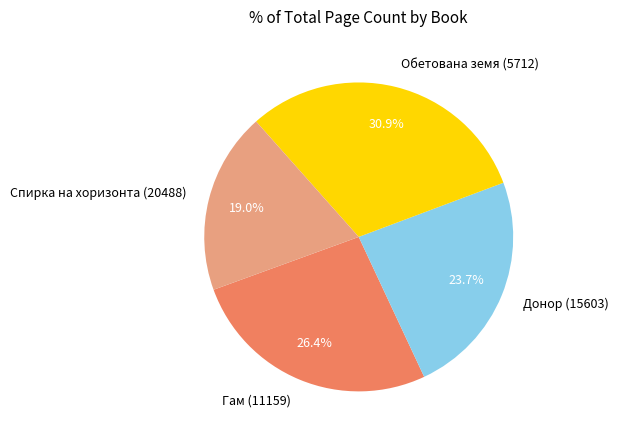

How many segments does this pie chart have?

4